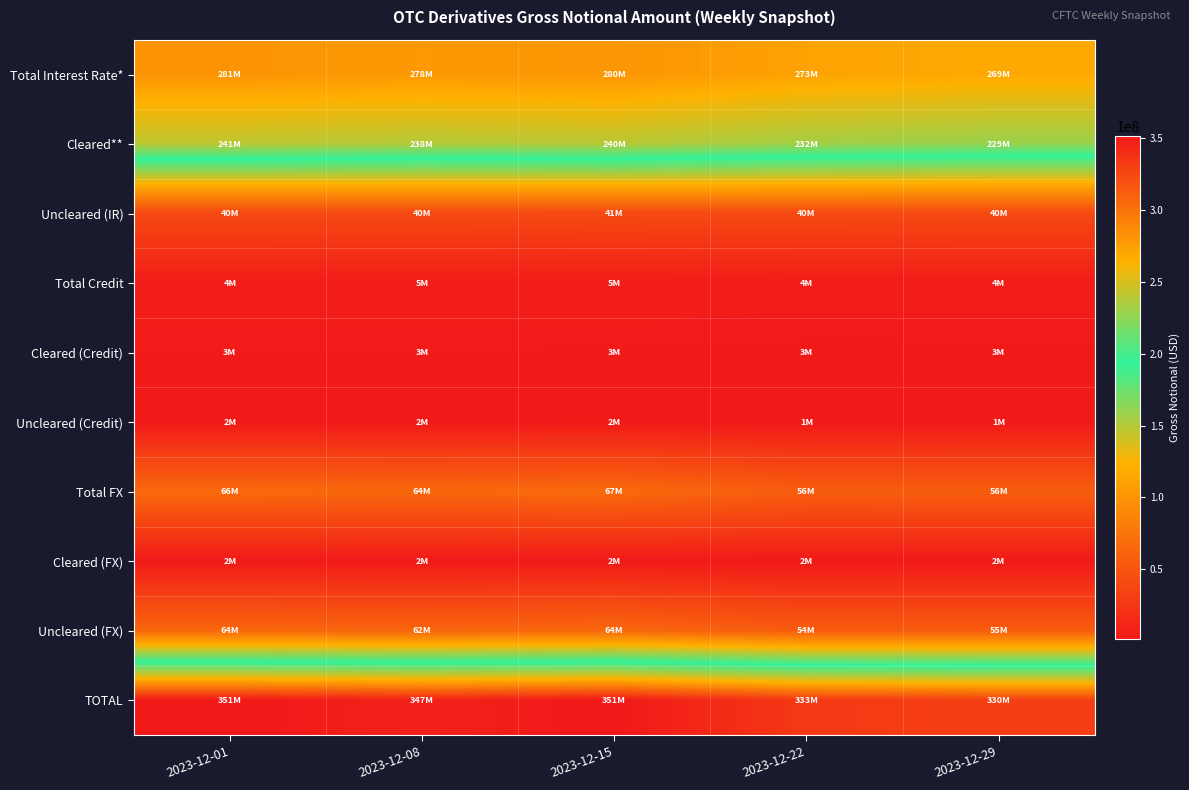

Reading left to right, what are all the values shown in this chart?

Total Interest Rate*: 2023-12-01=281076306	2023-12-08=278223197	2023-12-15=280227442	2023-12-22=272873745	2023-12-29=269238262
Cleared**: 2023-12-01=241187411	2023-12-08=238055141	2023-12-15=239599579	2023-12-22=232459141	2023-12-29=229058971
Uncleared (IR): 2023-12-01=39888895	2023-12-08=40168056	2023-12-15=40627863	2023-12-22=40414604	2023-12-29=40179290
Total Credit: 2023-12-01=4449842	2023-12-08=4506269	2023-12-15=4530532	2023-12-22=4088154	2023-12-29=4084888
Cleared (Credit): 2023-12-01=2887467	2023-12-08=2862272	2023-12-15=2746805	2023-12-22=2616996	2023-12-29=2628796
Uncleared (Credit): 2023-12-01=1562375	2023-12-08=1643997	2023-12-15=1783727	2023-12-22=1471158	2023-12-29=1456092
Total FX: 2023-12-01=65883514	2023-12-08=64091188	2023-12-15=66700546	2023-12-22=56234117	2023-12-29=56495924
Cleared (FX): 2023-12-01=2257624	2023-12-08=2199808	2023-12-15=2262362	2023-12-22=1861946	2023-12-29=1762770
Uncleared (FX): 2023-12-01=63625890	2023-12-08=61891380	2023-12-15=64438184	2023-12-22=54372172	2023-12-29=54733153
TOTAL: 2023-12-01=351409662	2023-12-08=346820654	2023-12-15=351458520	2023-12-22=333196017	2023-12-29=329819073